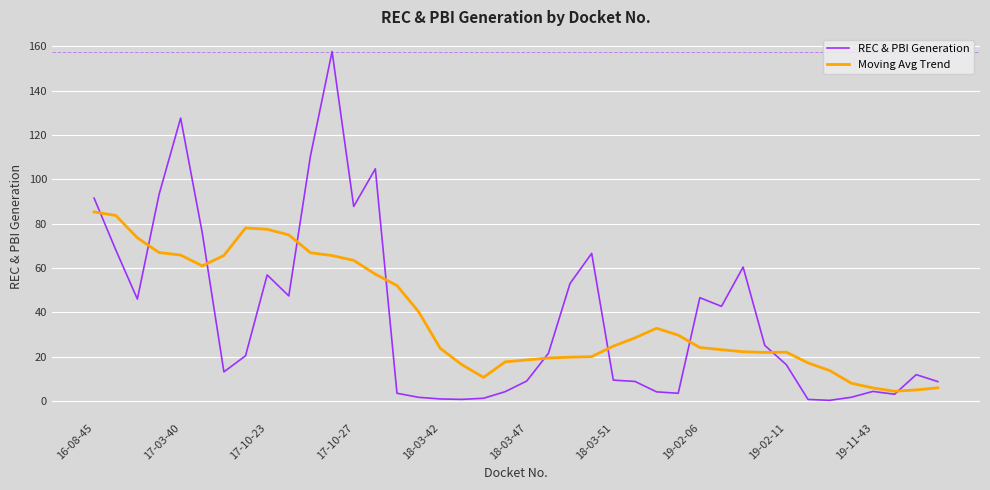

Rank the series by their maximum value, from highest to lowest.

REC & PBI Generation, Moving Avg Trend